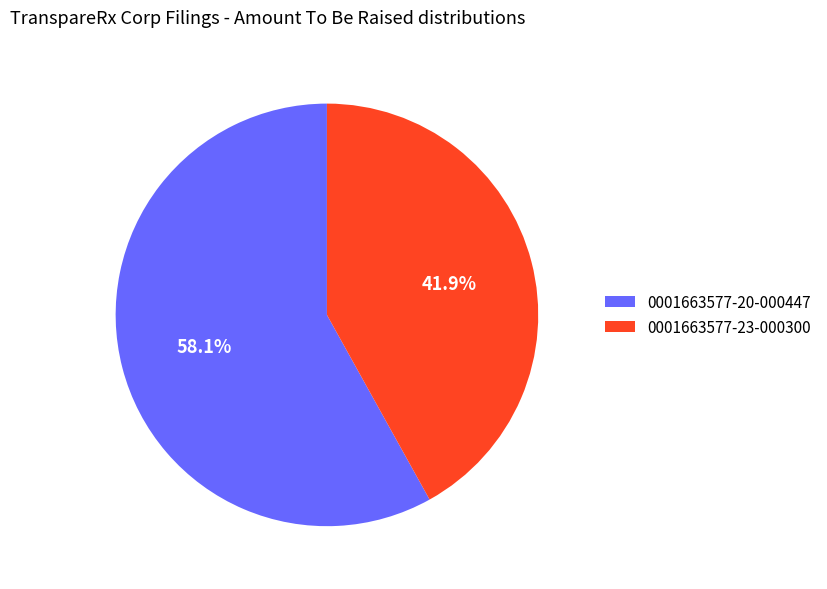

The 0001663577-20-000447 slice represents 51% of the pie. True or false?

False